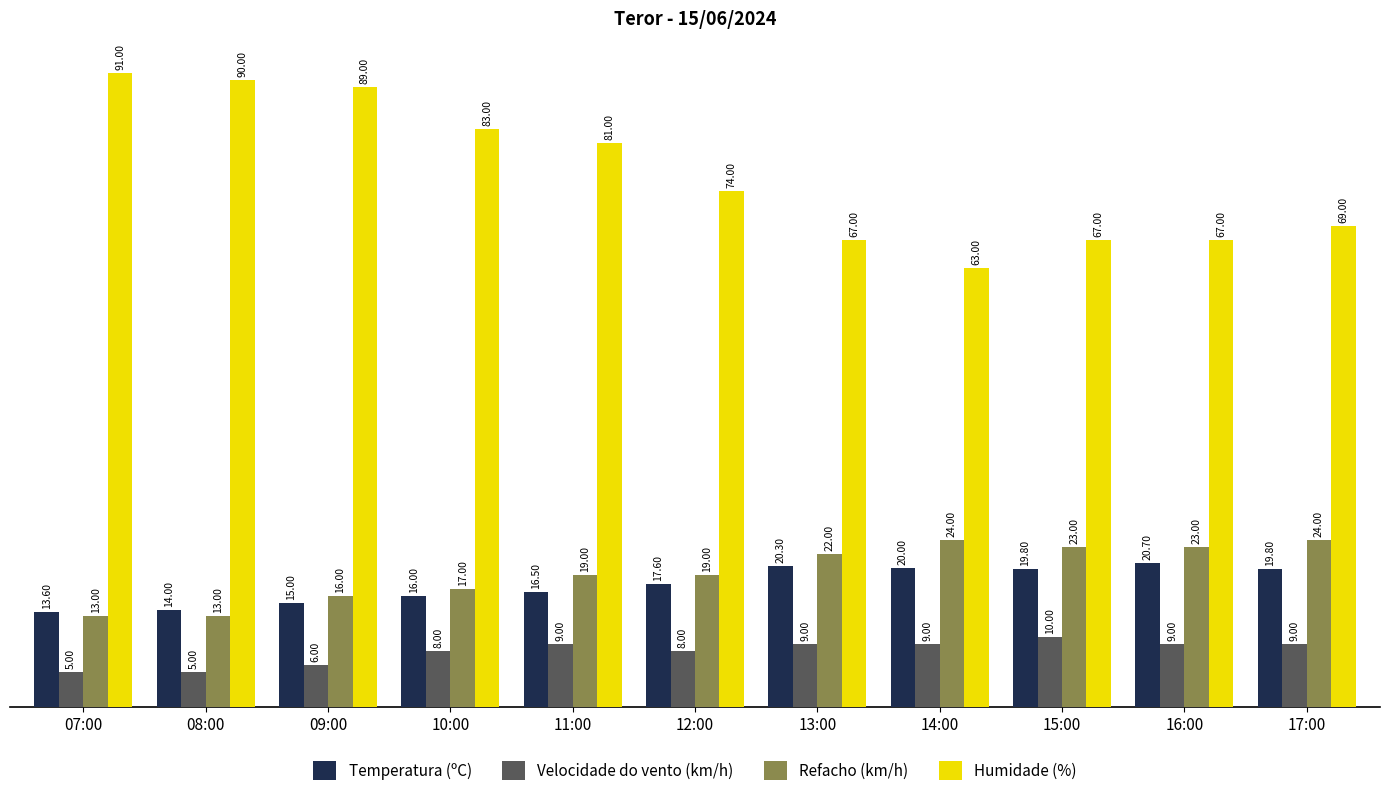

Is the value of Velocidade do vento (km/h) at 17:00 greater than the value of Temperatura (ºC) at 09:00?

No